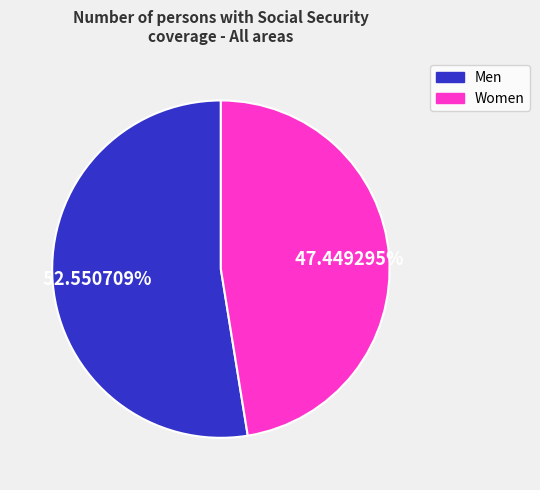

To the nearest percent, what is the average slice percentage?

50%